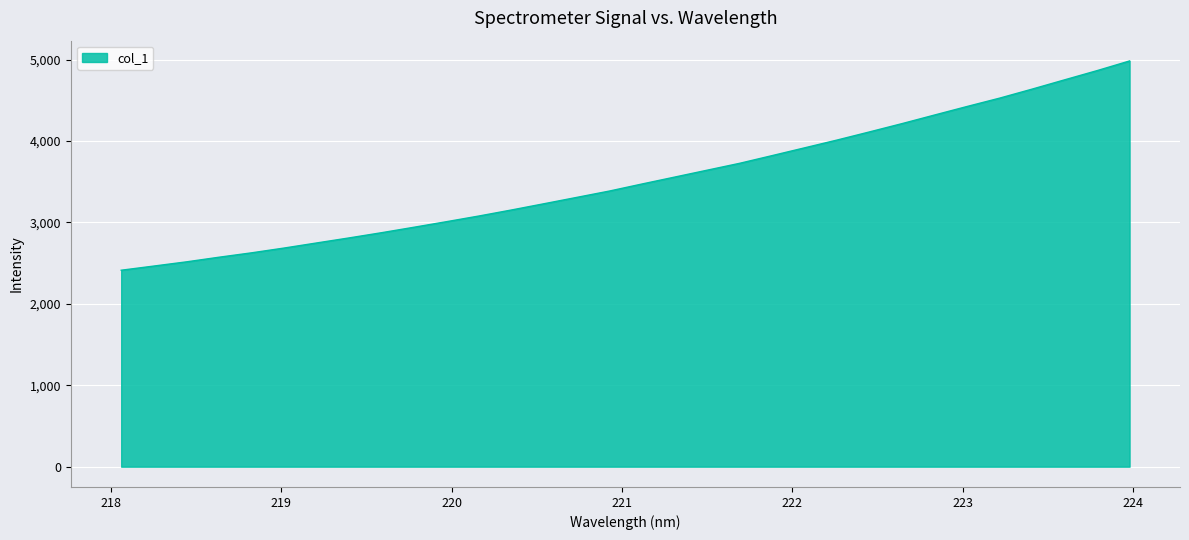

What is the maximum value shown in the chart?

4984.7